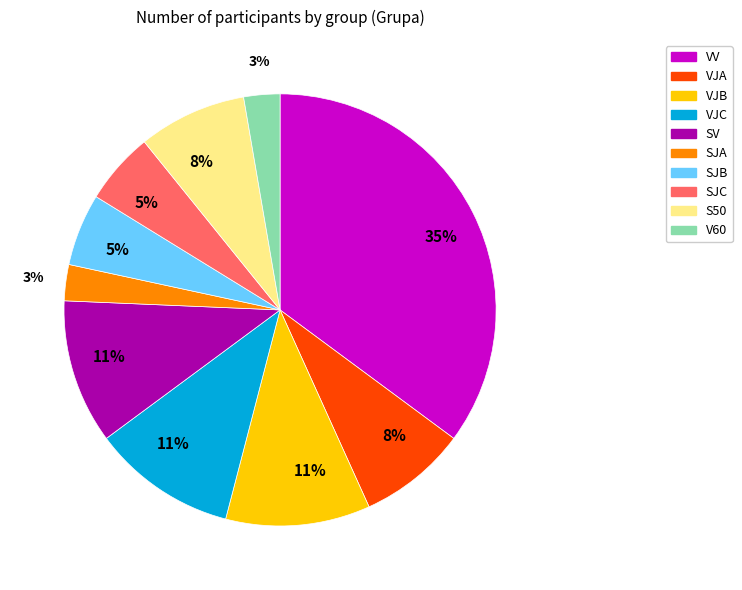

What percentage is the S50 slice, to the nearest percent?

8%